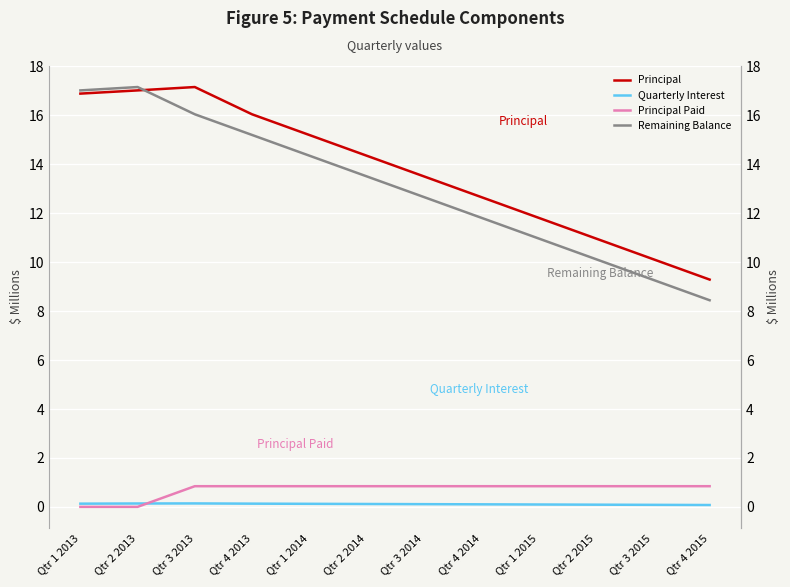

Is the value of Remaining Balance at Qtr 4 2014 greater than the value of Quarterly Interest at Qtr 3 2015?

Yes